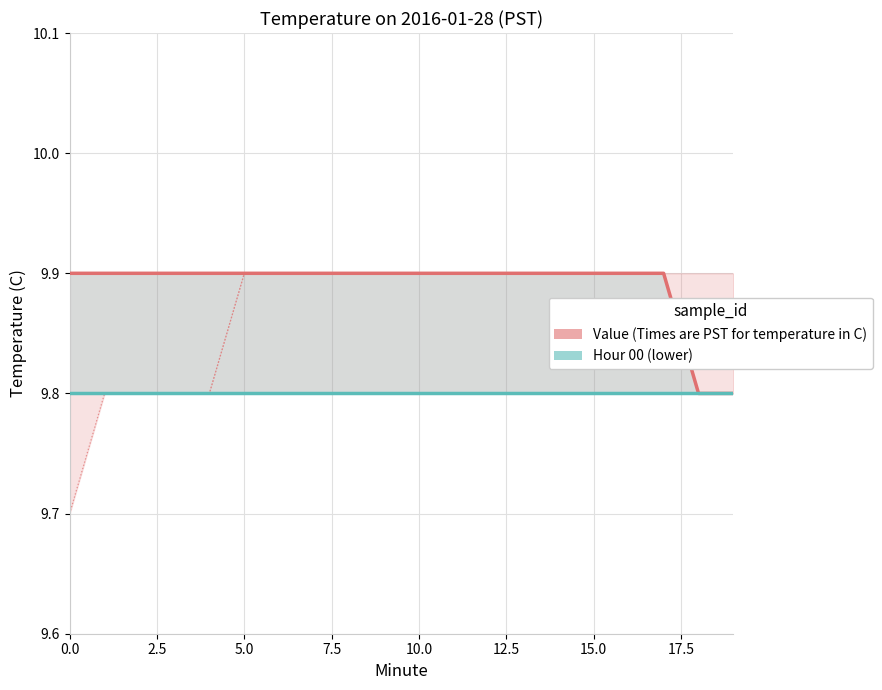

At which label does Hour 00 (mean per minute) reach its minimum?

18